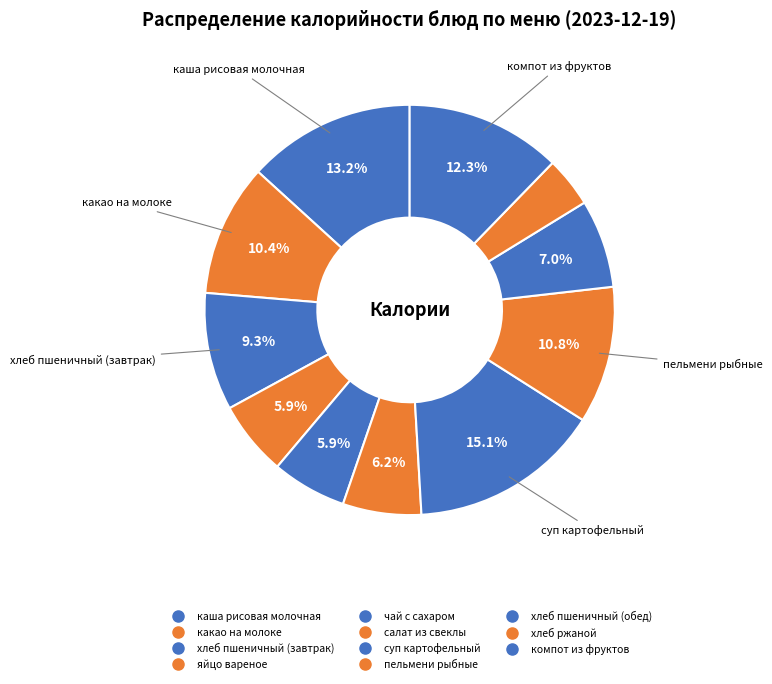

Do компот из фруктов and салат из свеклы together represent more than half of the pie?

No